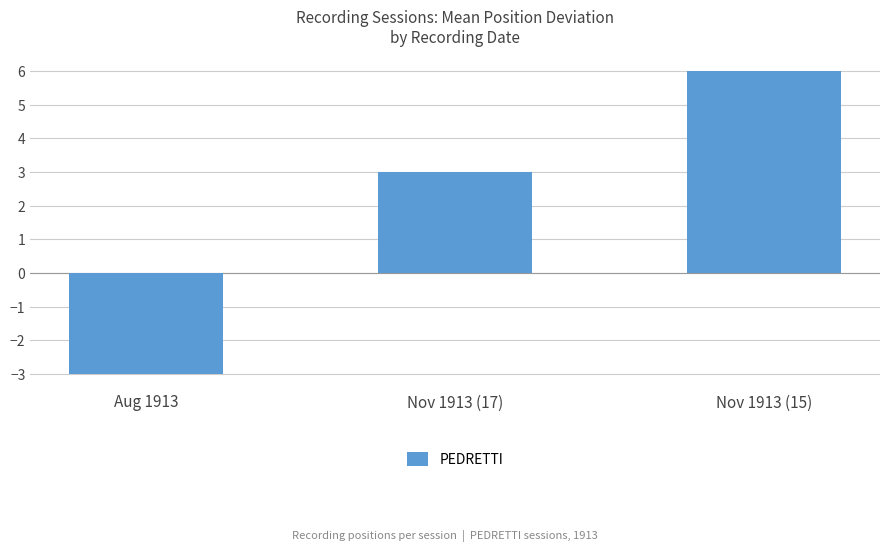

Which label corresponds to the largest value in the chart?

Nov 1913 (15)